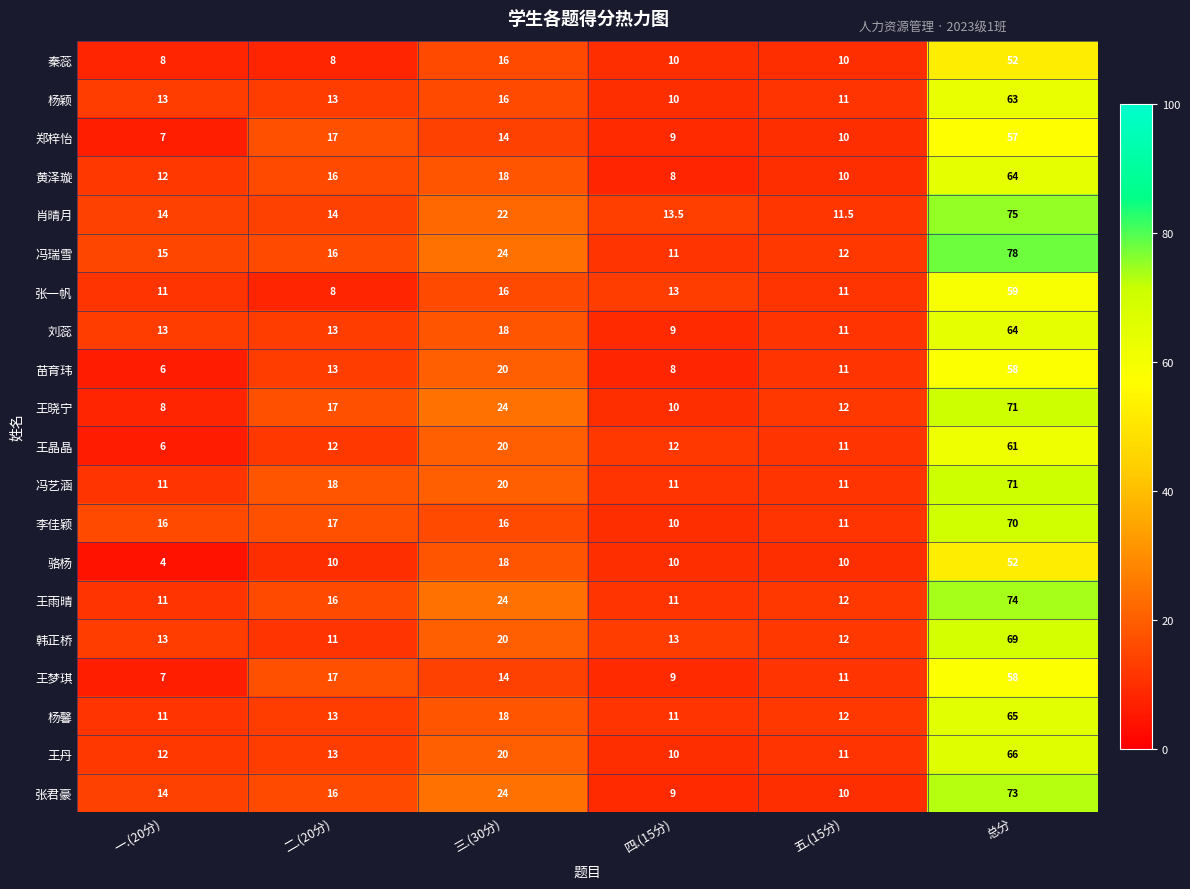

True or false: 李佳颖 has a value of 6.2 at 二.(20分).

False